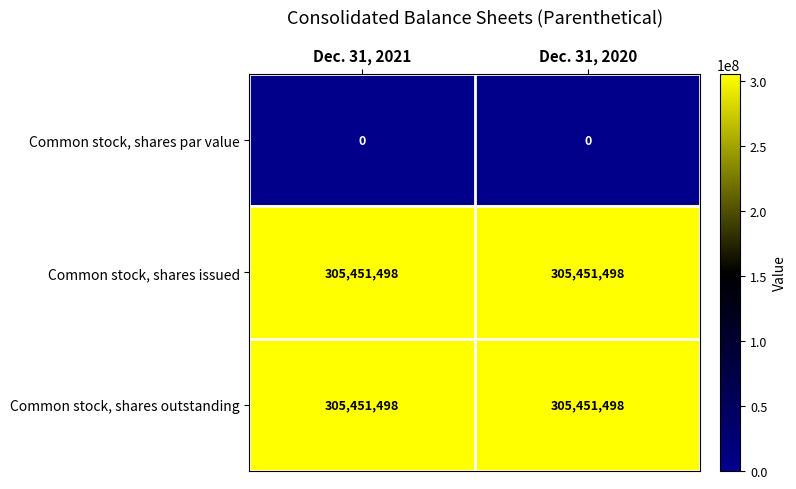

Is the value of Common stock, shares outstanding at Dec. 31, 2021 greater than the value of Common stock, shares par value at Dec. 31, 2021?

Yes